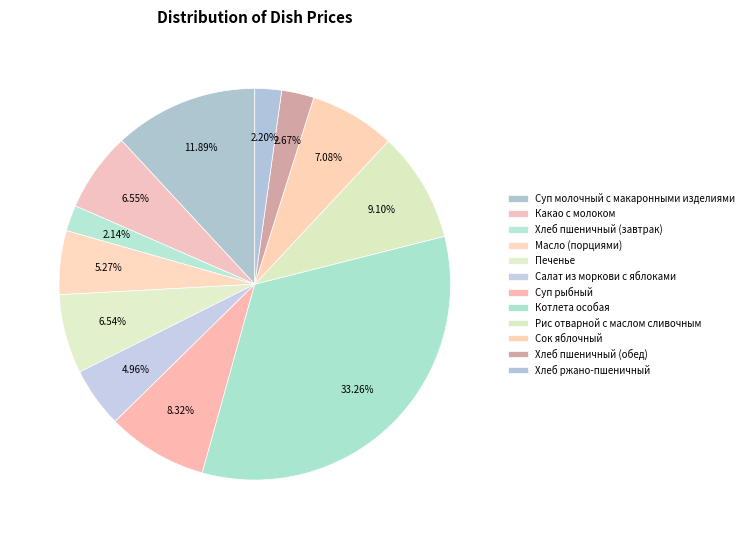

Count the number of slices in the pie.

12